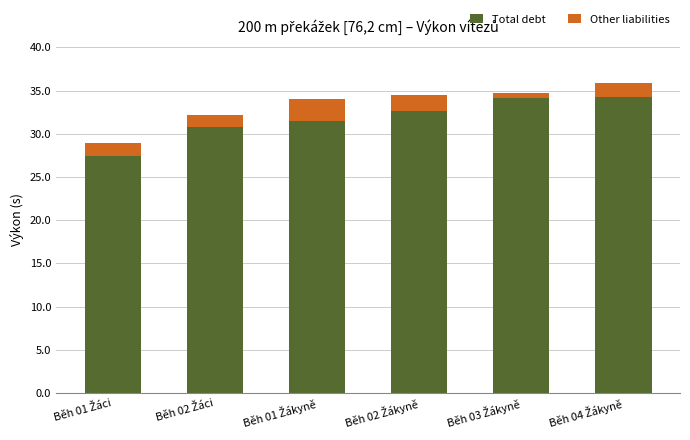

What is the sum of all Total debt values?

190.9